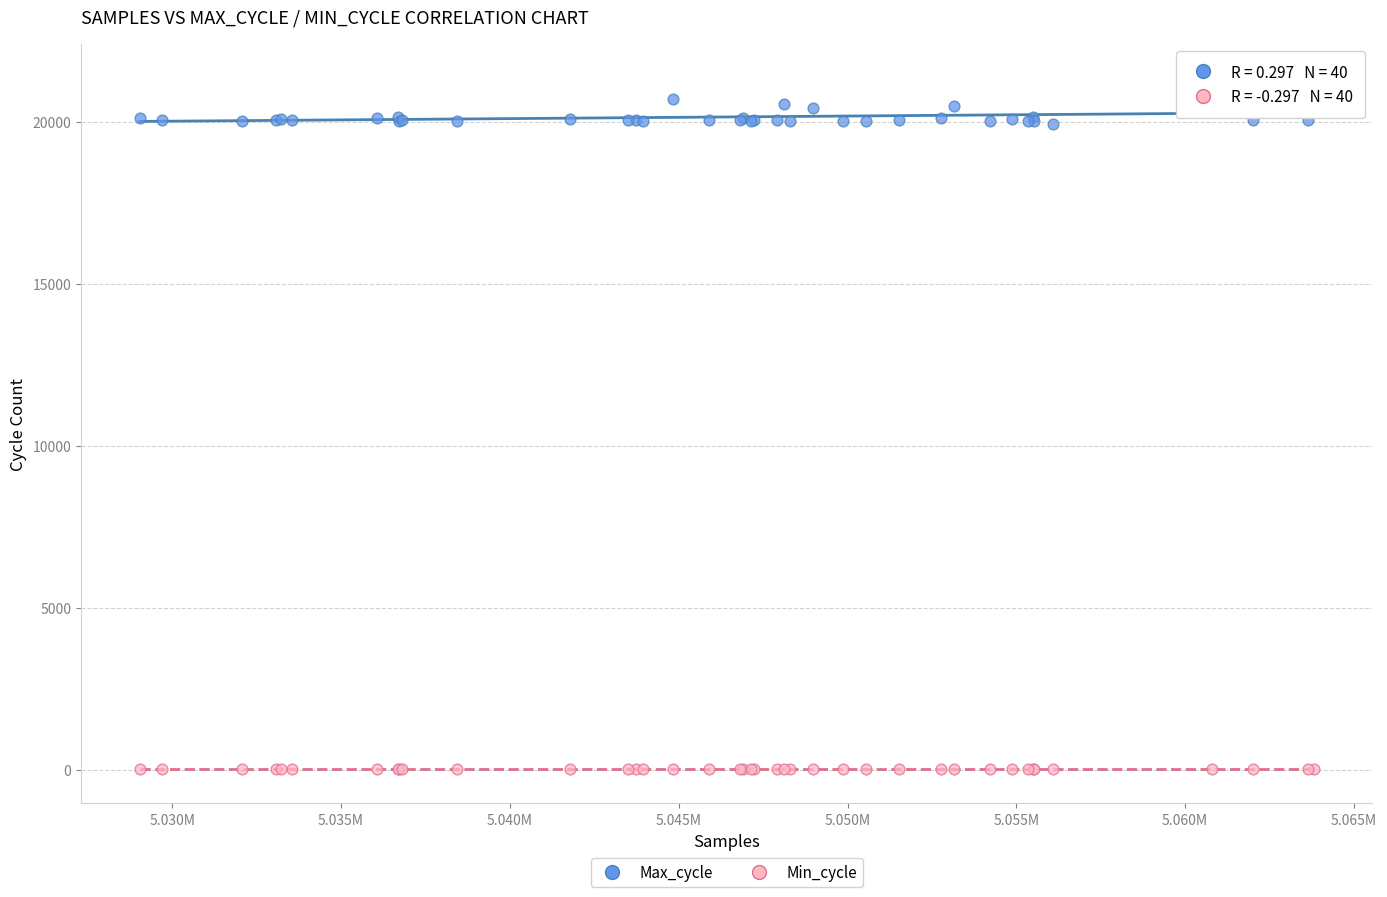

What is the X range (max minus min) for the scatter plot?

34773